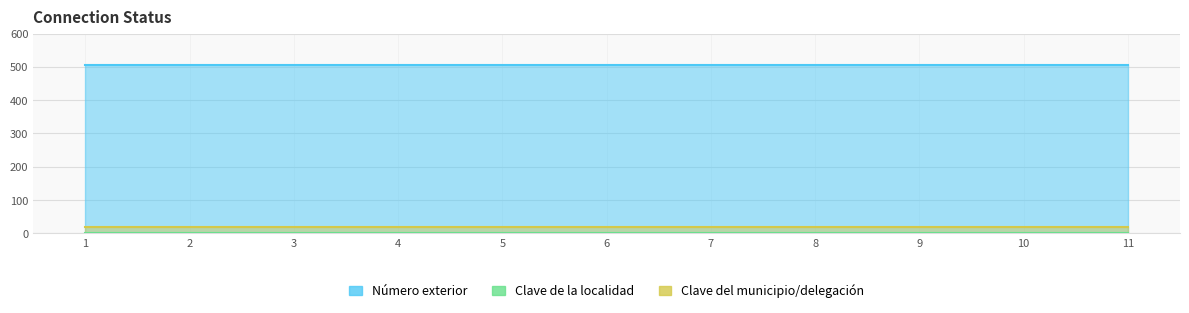

True or false: Número exterior and Clave de la localidad intersect in this chart.

False